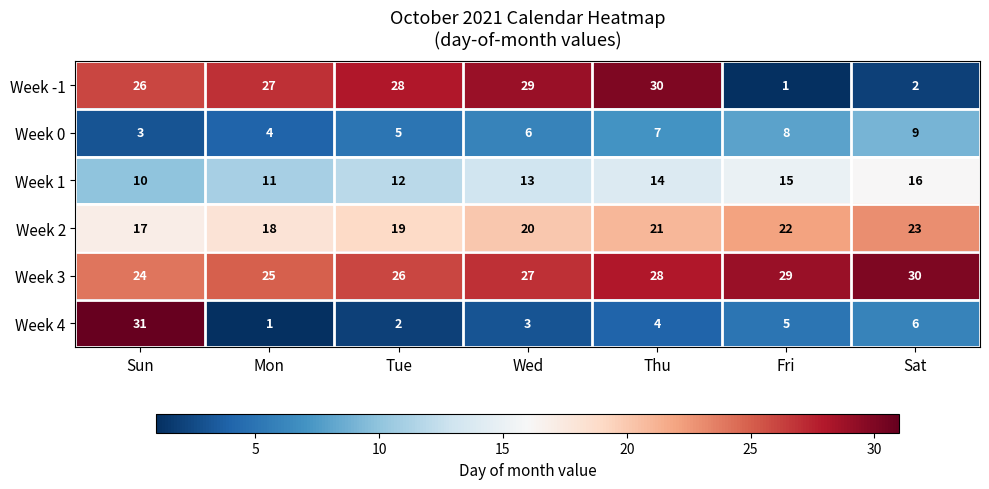

Between Sun and Fri, which series saw the biggest shift?

Week 4